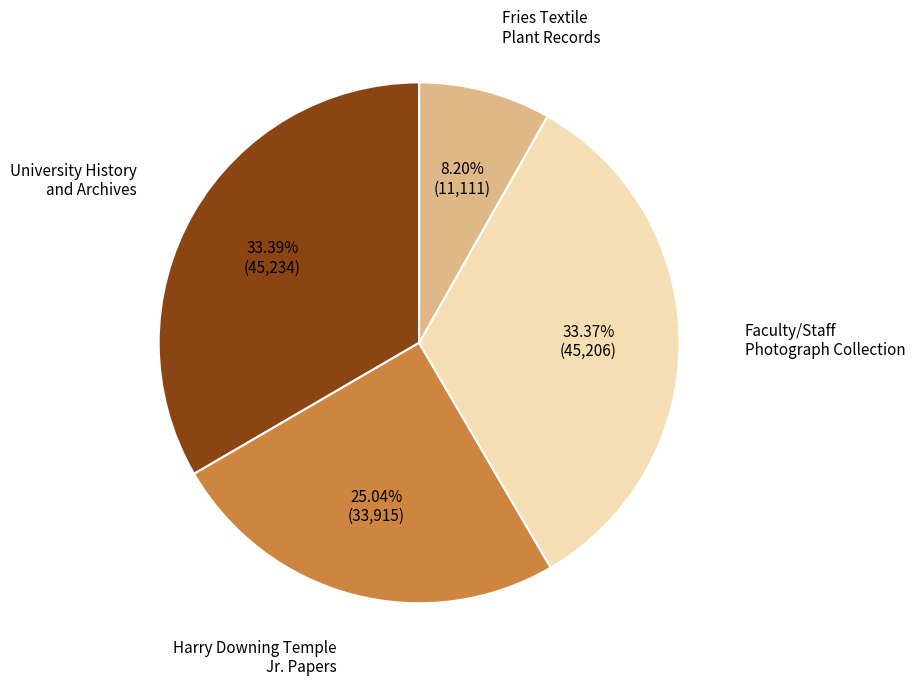

Is there a majority slice in this chart?

No